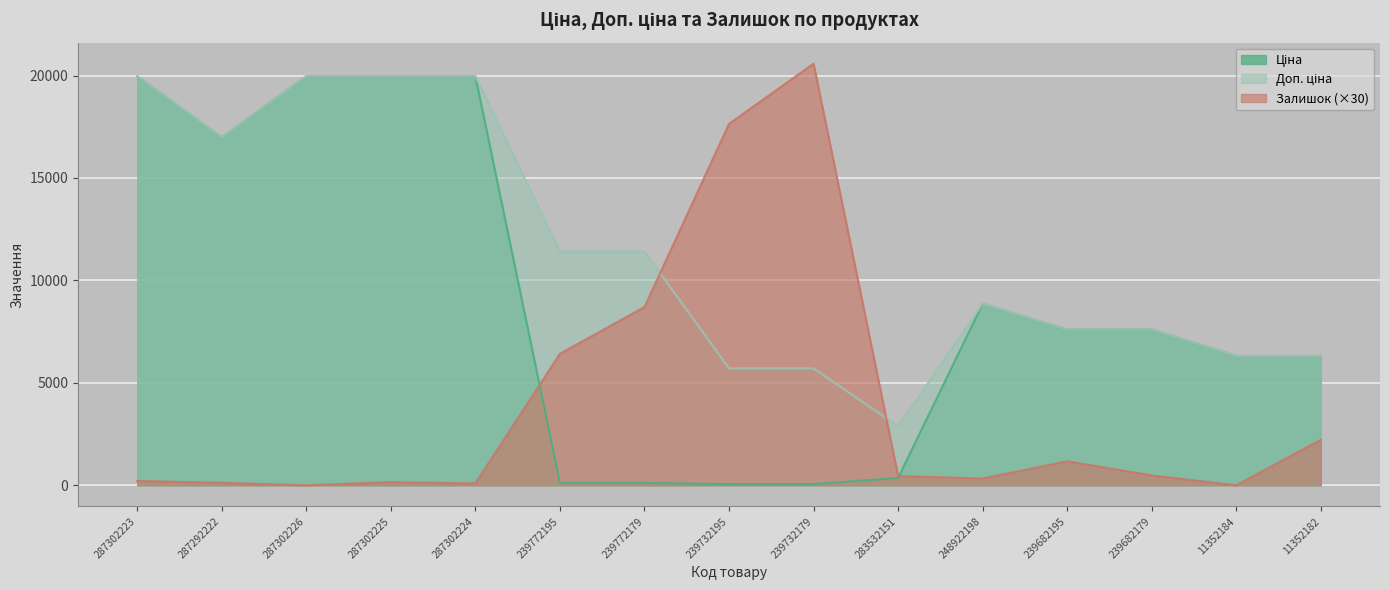

Read the Ціна value at 248922198.

8856.7